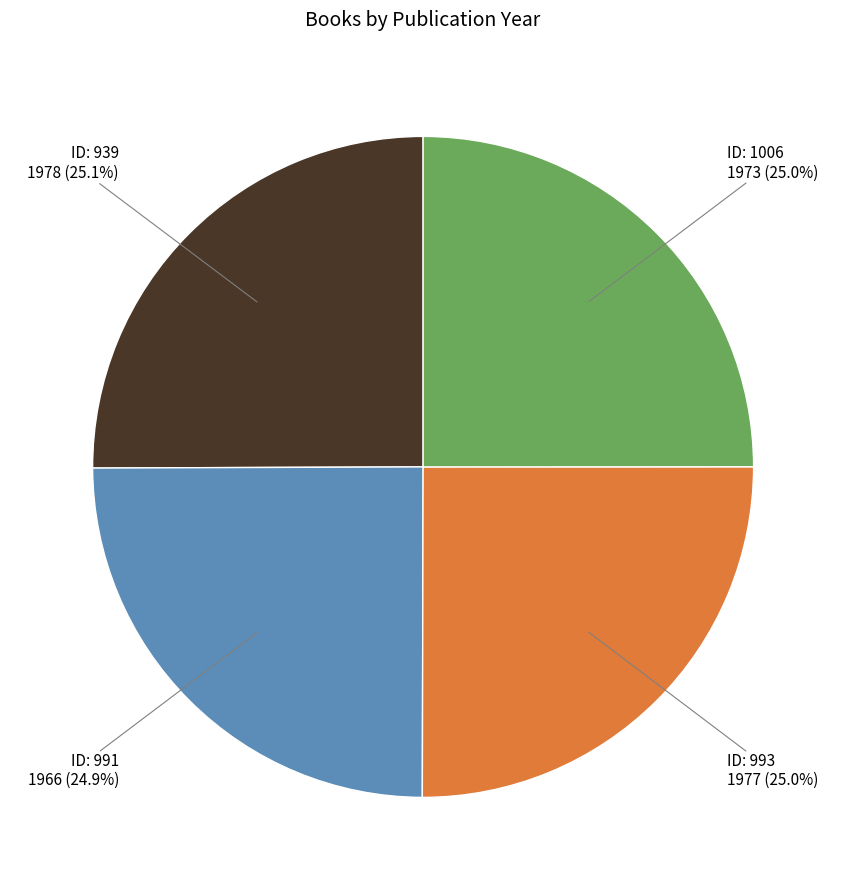

Approximately how many times larger is the value at ID: 991 1966 (24.9%) compared to ID: 939 1978 (25.1%)?

1.0